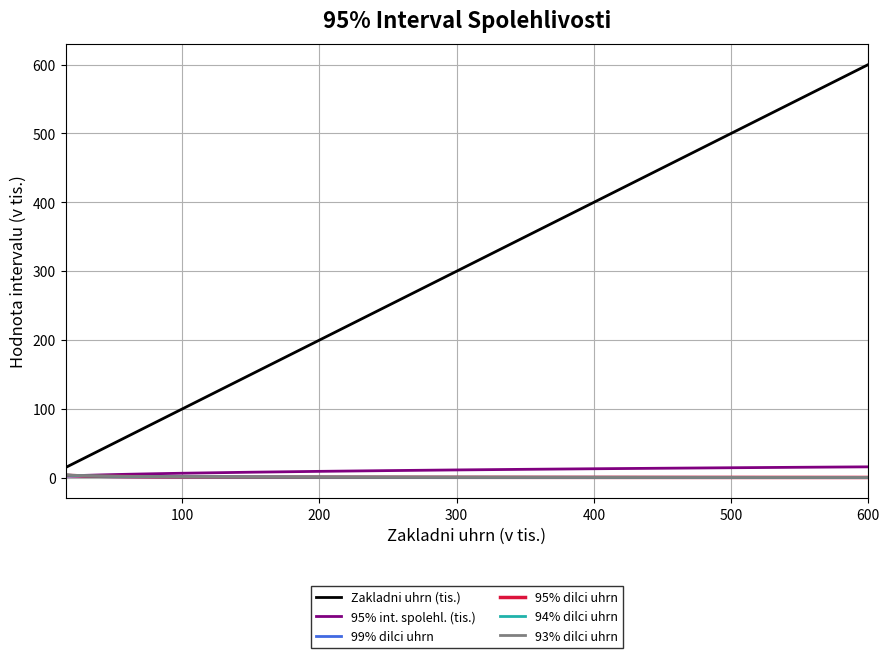

What is the greatest value displayed?

600.0